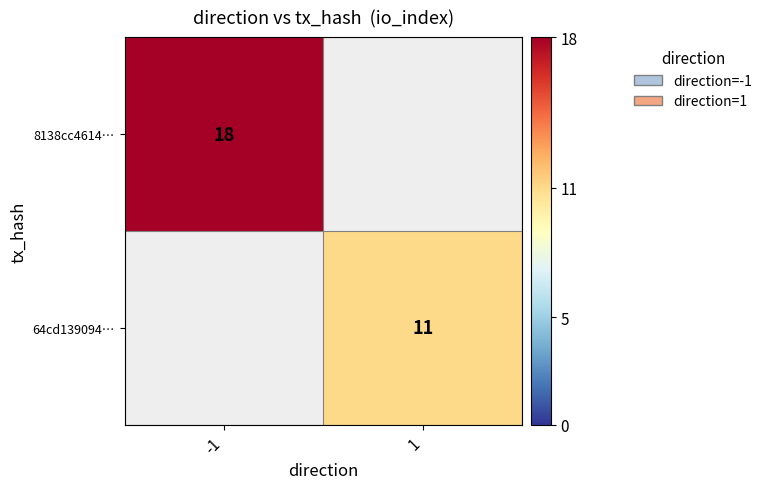

Is it true that 8138cc4614… equals 18 at -1?

True